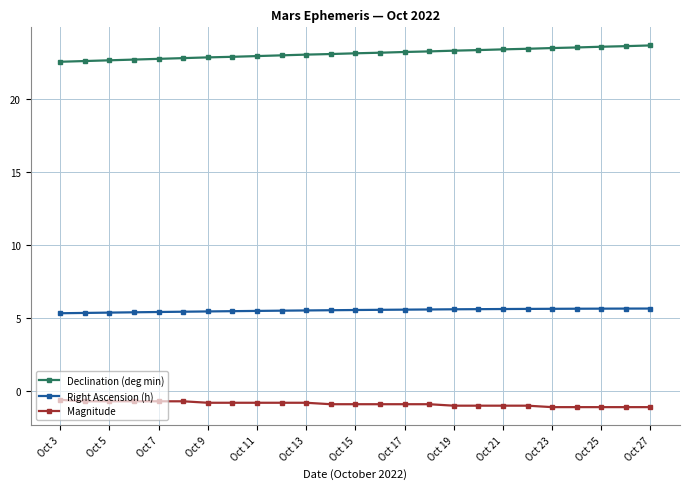

What is the maximum value shown in the chart?

23.7